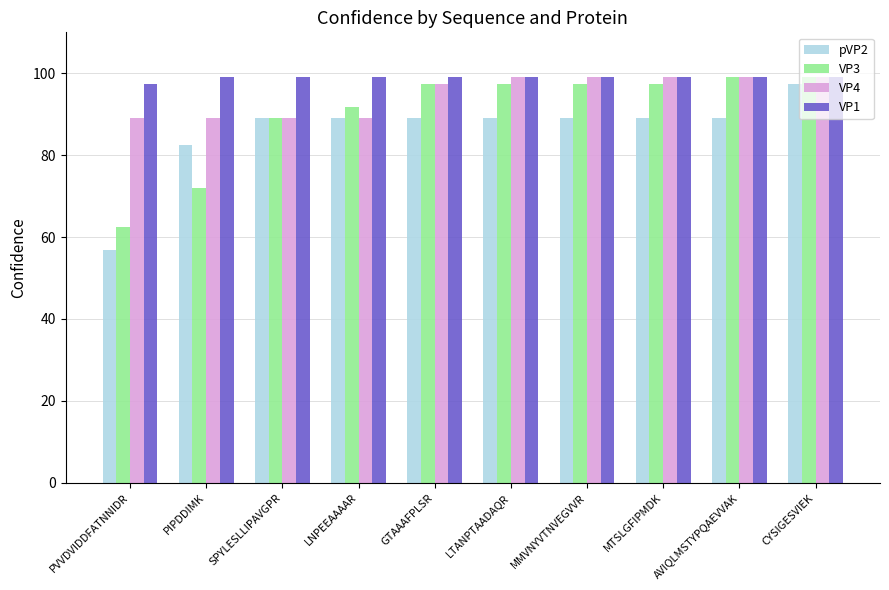

What is the approximate value of VP1 at SPYLESLLIPAVGPR?

99.0